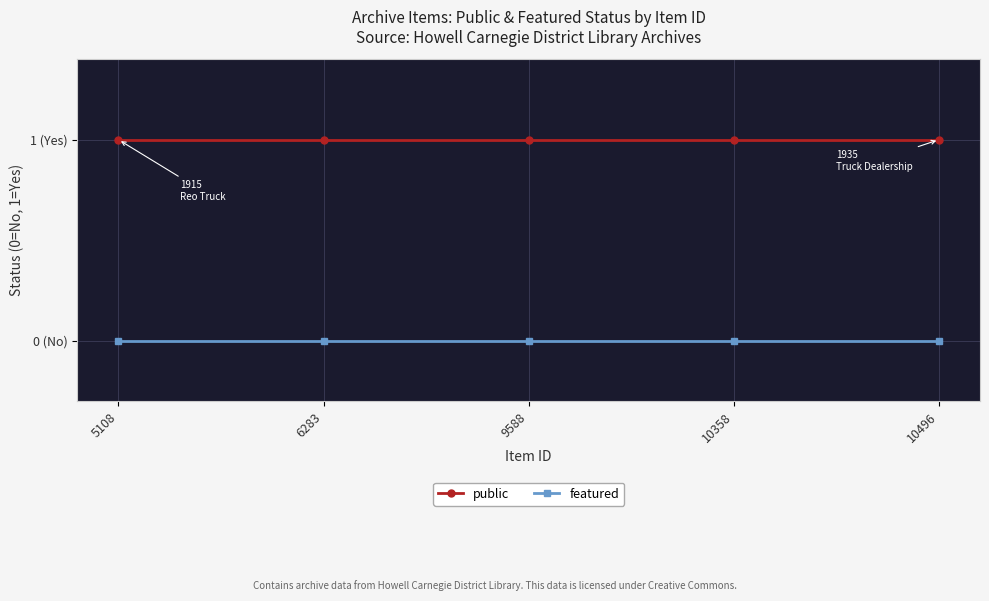

At which category is the sum across all series the highest?

5108